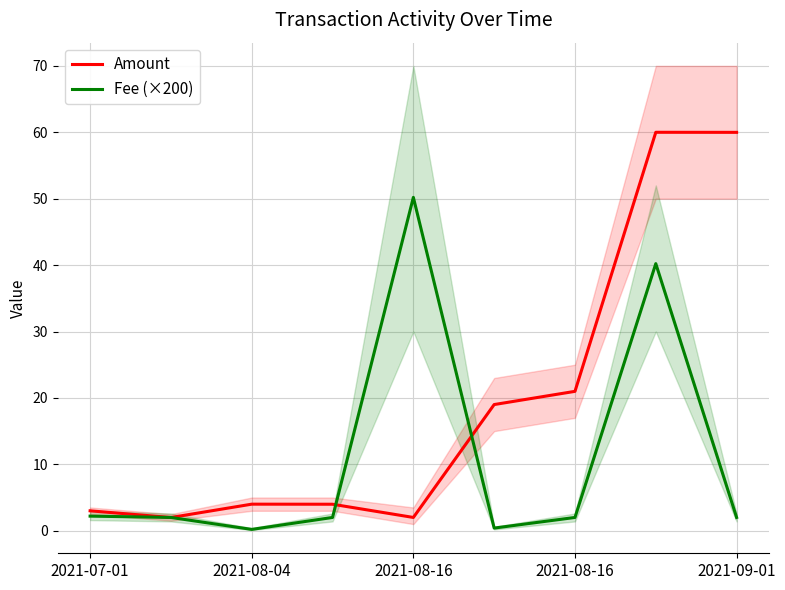

At how many categories does at least one series exceed 58?

2